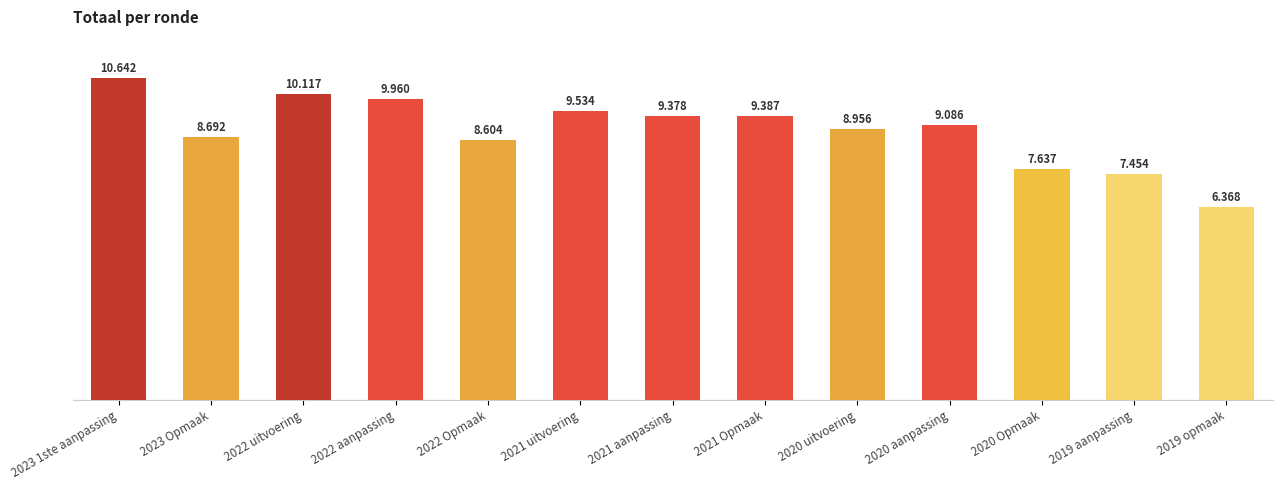

What is the ratio of the value at 2020 Opmaak to the value at 2022 uitvoering?

0.8